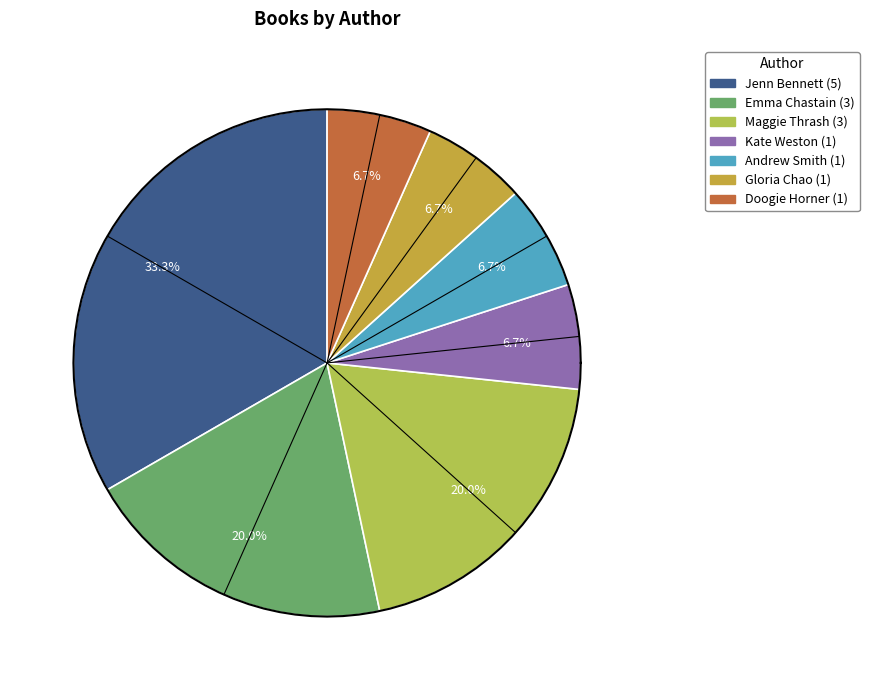

Is it true that Jenn Bennett is 33% of the pie?

True